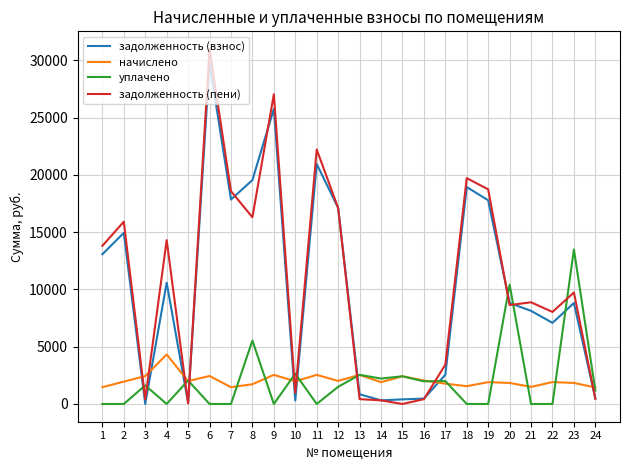

What is the difference between the highest and lowest values at 4?

14307.4